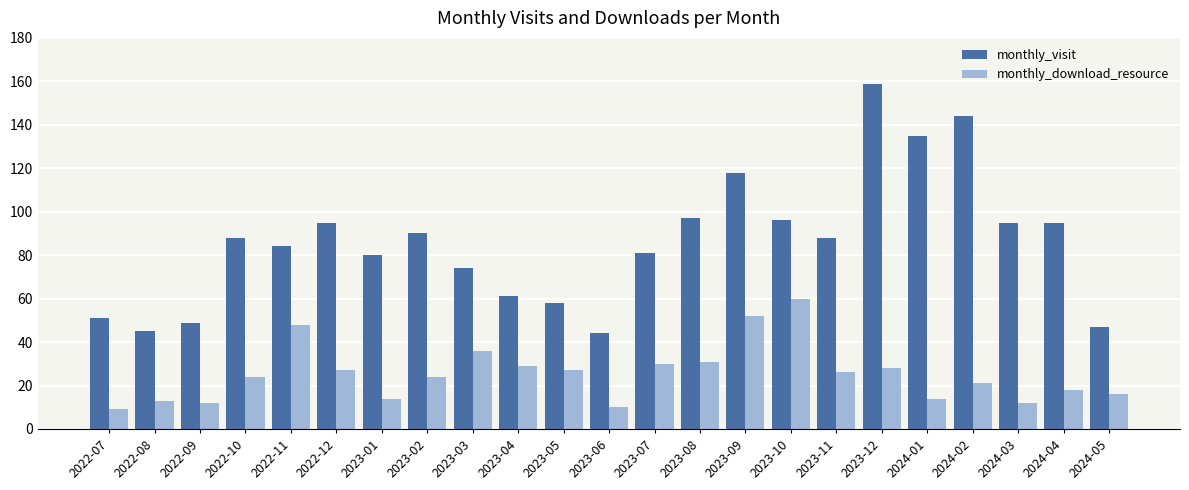

What is the average value of the monthly_visit series?

86